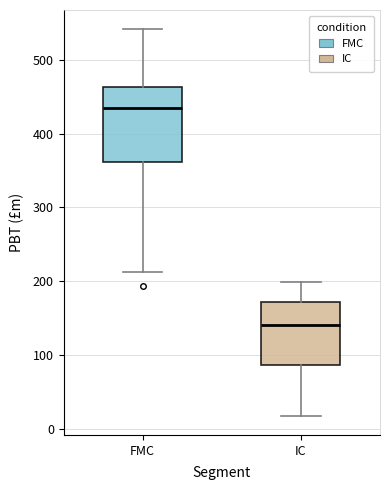

Reading left to right, read every box against the y-axis: the position of its median line, the range the box covers, and the ends of its whiskers. The values are not printed on the chart, so give them approximately, as read against the axis.

FMC: median 440, box 360 to 460, whiskers 210 to 540
IC: median 140, box 90 to 170, whiskers 20 to 200